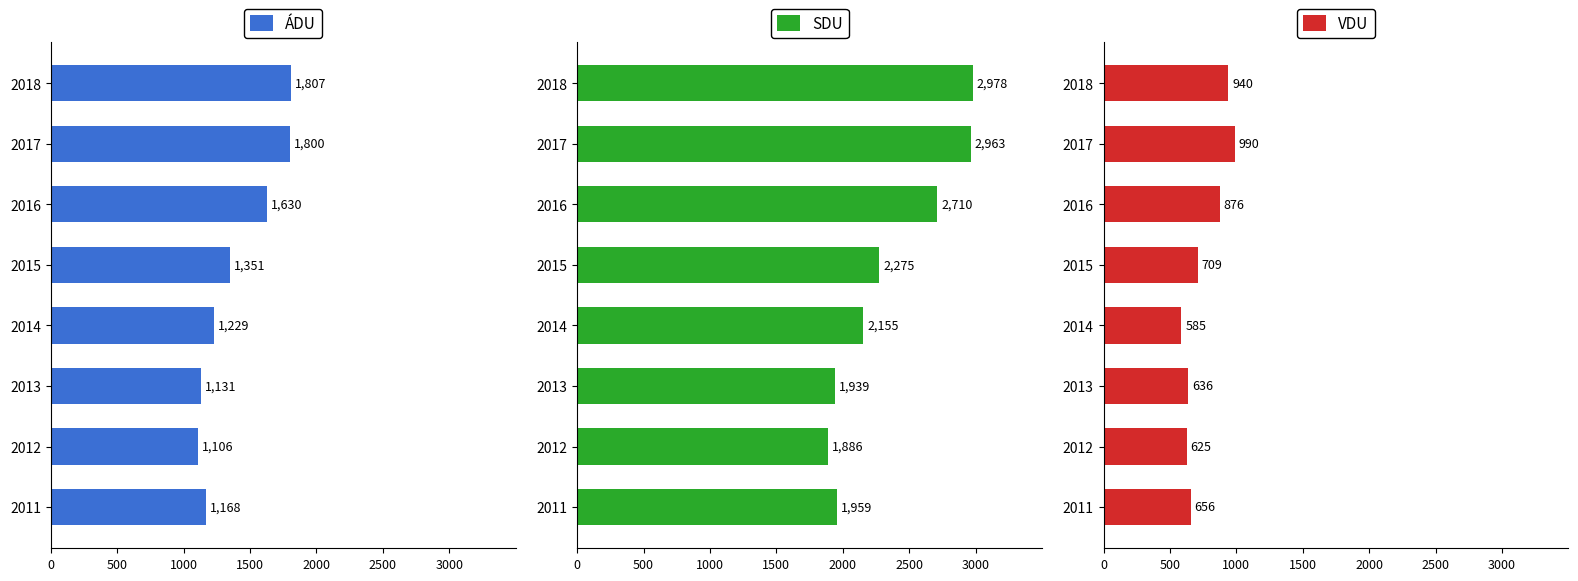

Does the chart contain any negative values?

No